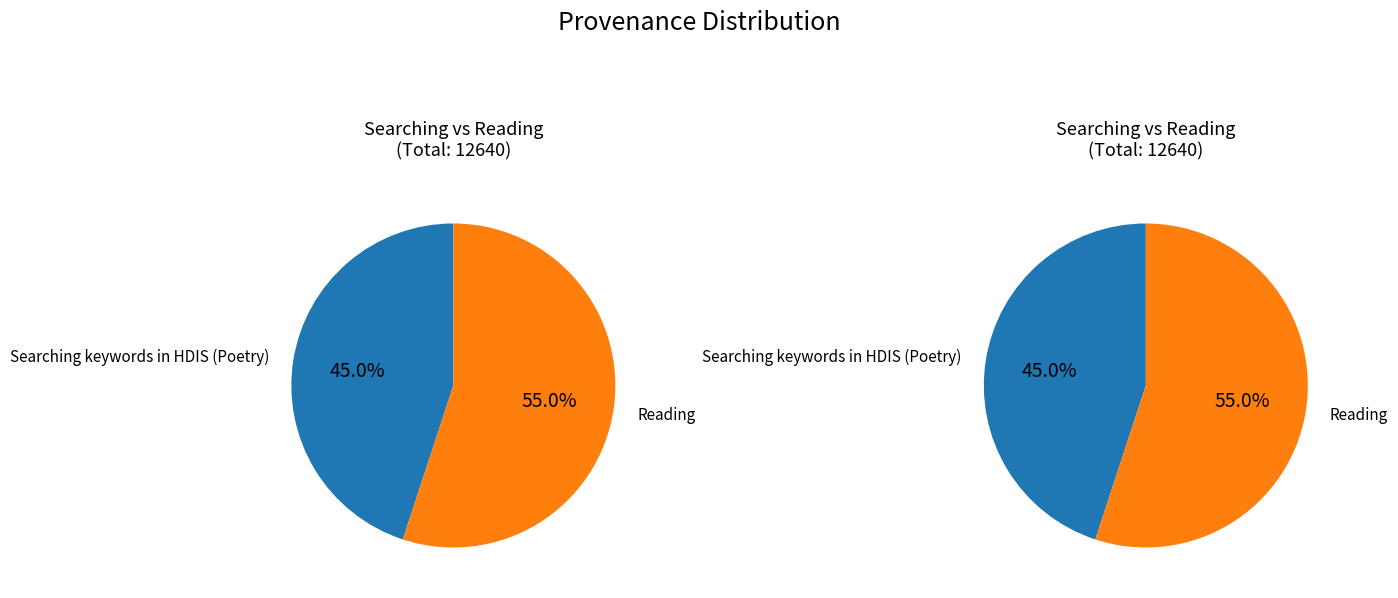

To the nearest percent, what is the difference between the Searching keywords in HDIS (Poetry) and Reading slice percentages?

10%